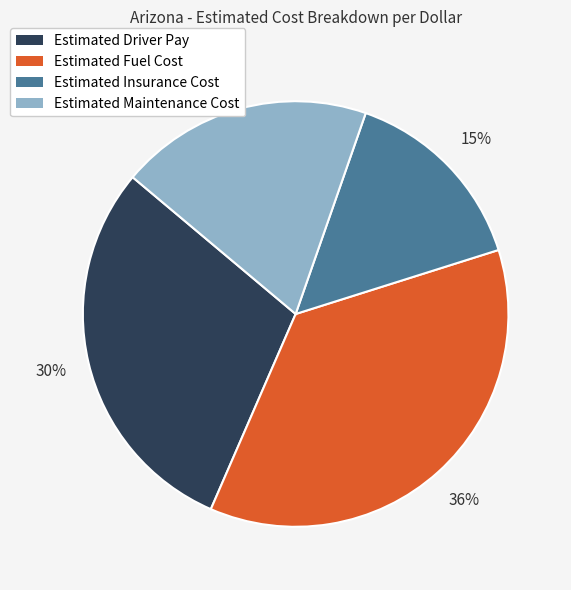

Which has a higher value, Estimated Driver Pay or Estimated Fuel Cost?

Estimated Fuel Cost